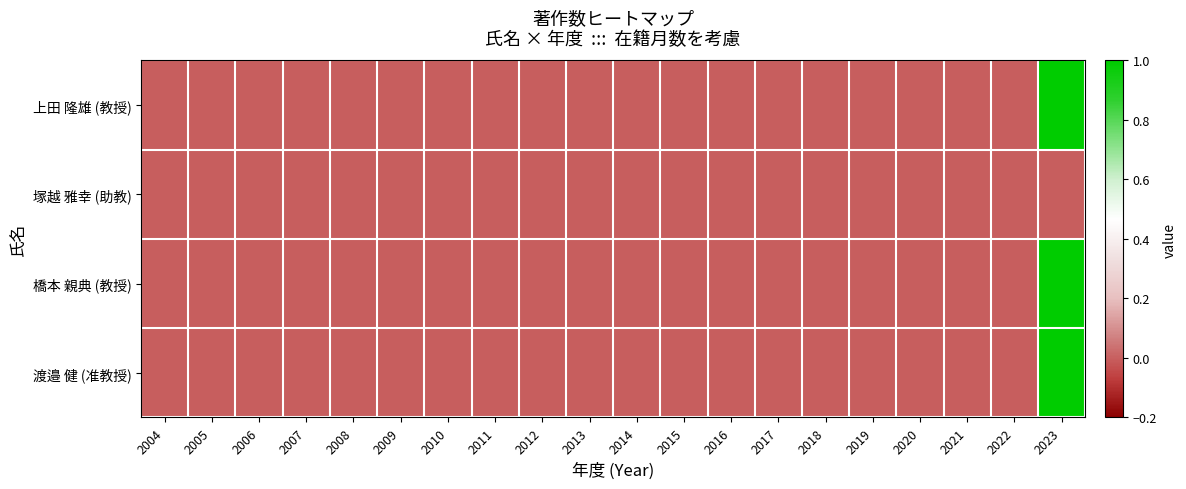

Which has a higher value, 2018 or 2011?

2018